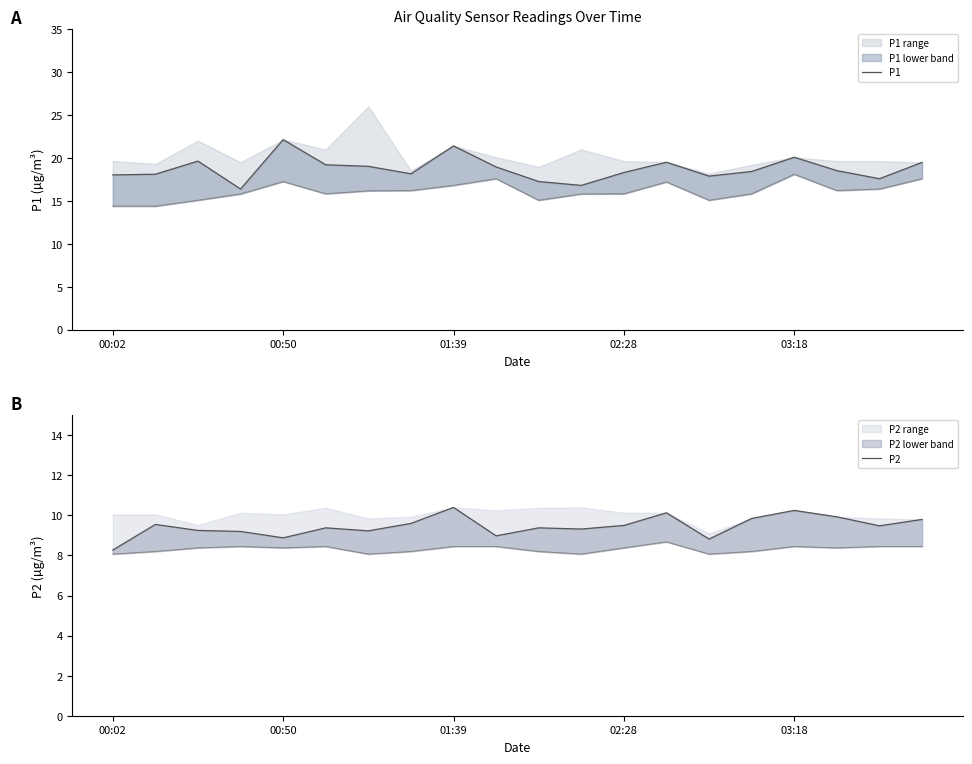

Does the chart display data point markers on the line(s)?

No